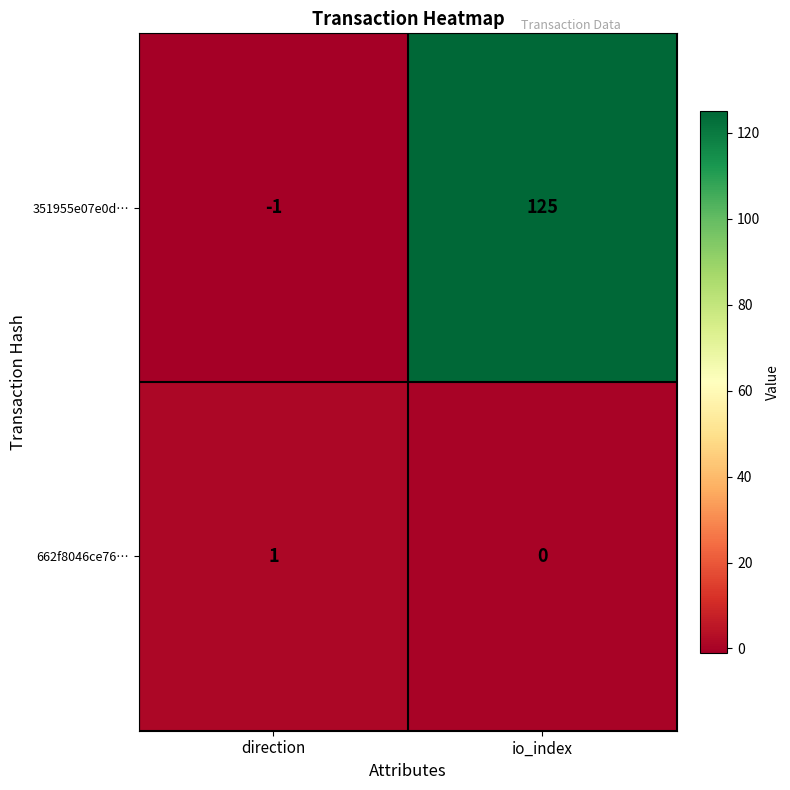

Reading left to right, list all the values displayed in this chart.

351955e07e0d…: -1	125
662f8046ce76…: 1	0